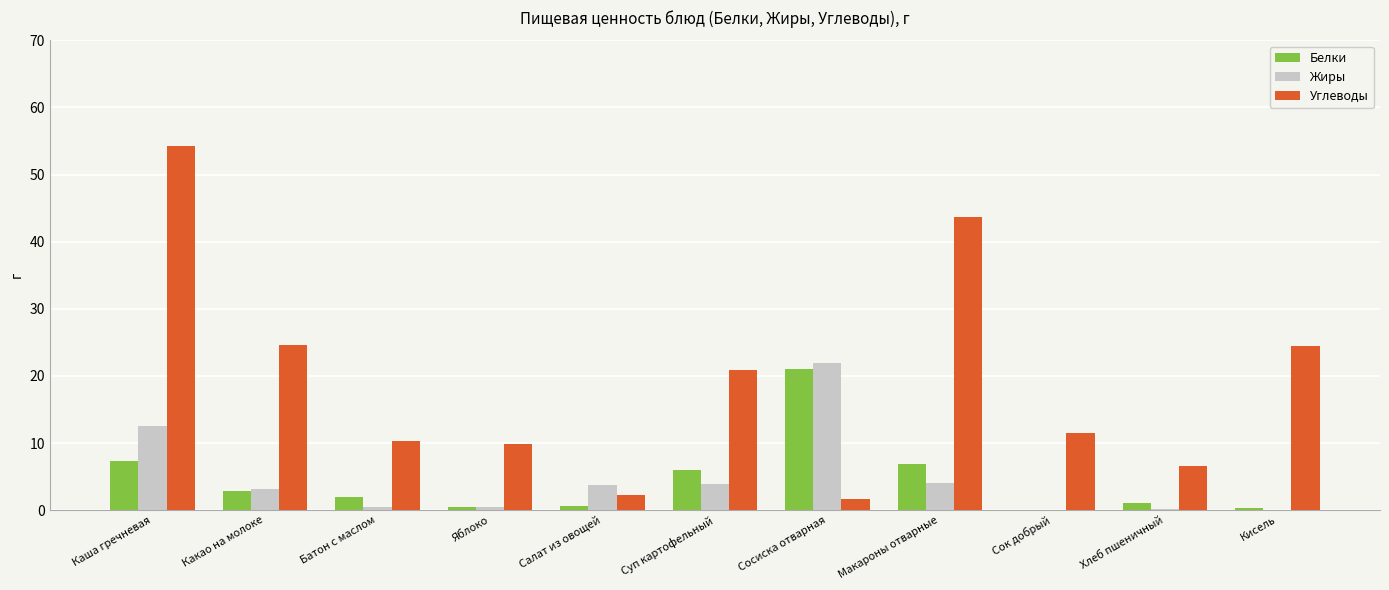

What is the total value across all series at Кисель?

24.7